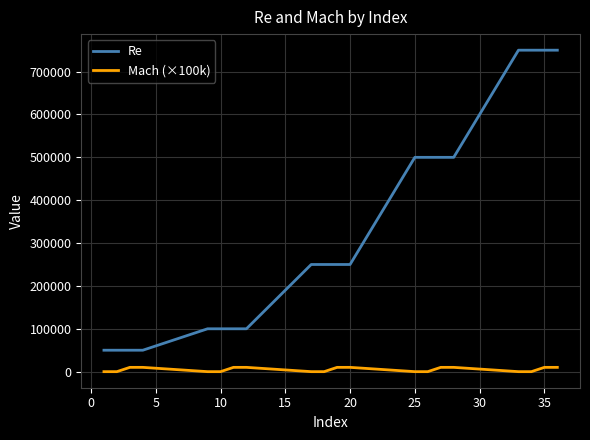

True or false: Mach (×100k) and Re cross at least once.

False